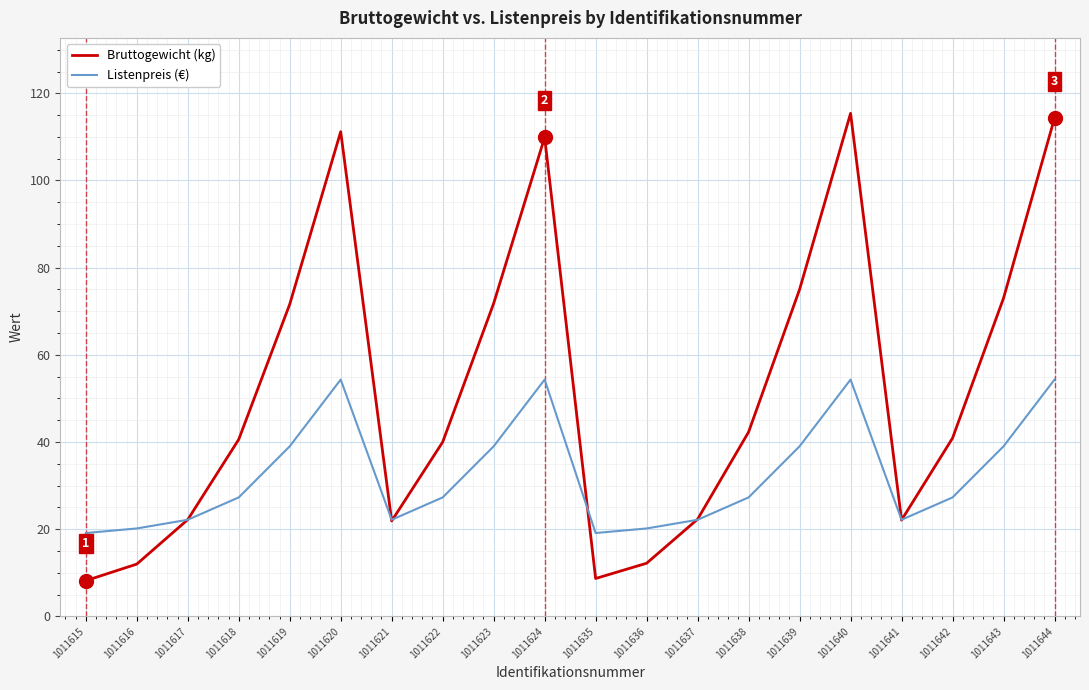

Rank the series by their maximum value, from lowest to highest.

Listenpreis (€), Bruttogewicht (kg)